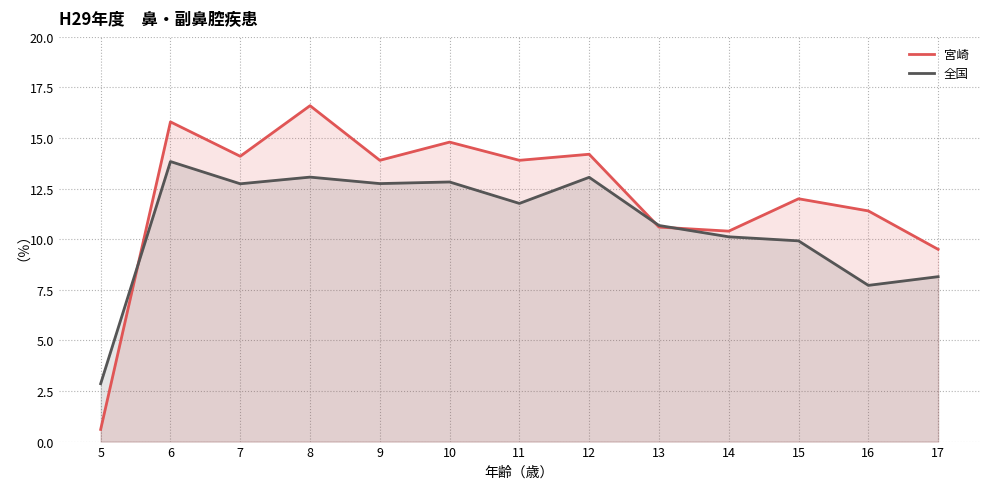

How many times do 宮崎 and 全国 cross each other?

3